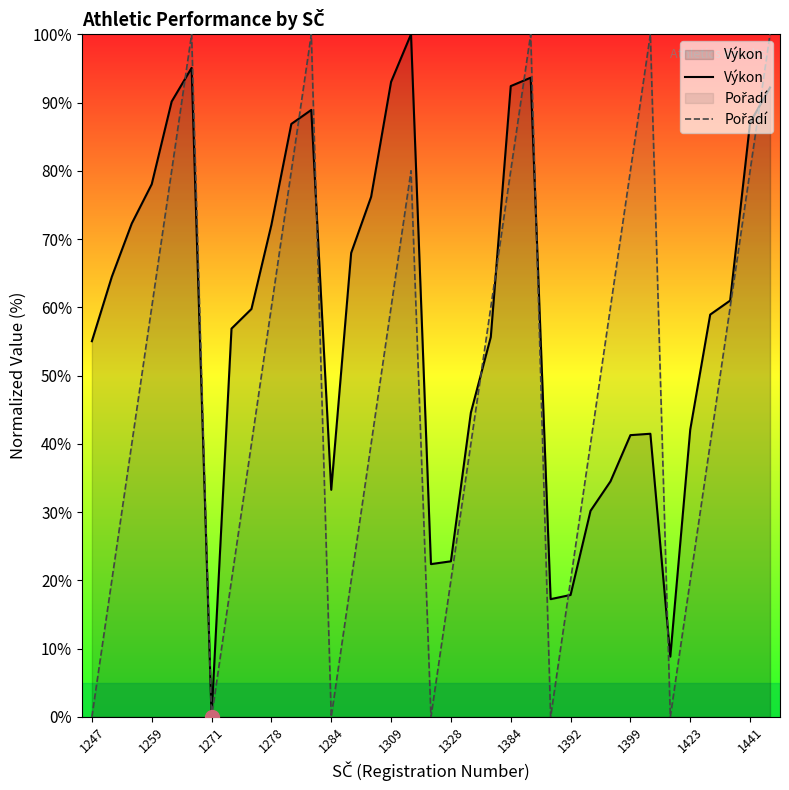

Is it true that Výkon equals 87.1 at 1441?

True